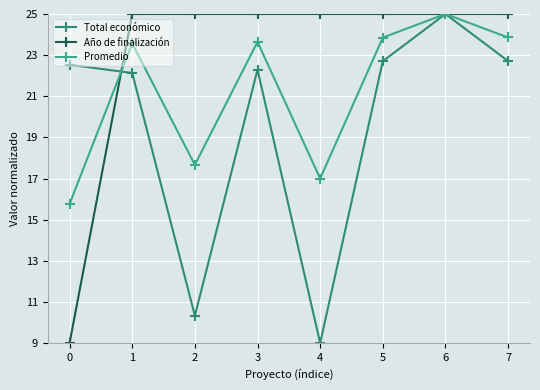

What is the value of the Total económico point at the 8th from the left?

22.7